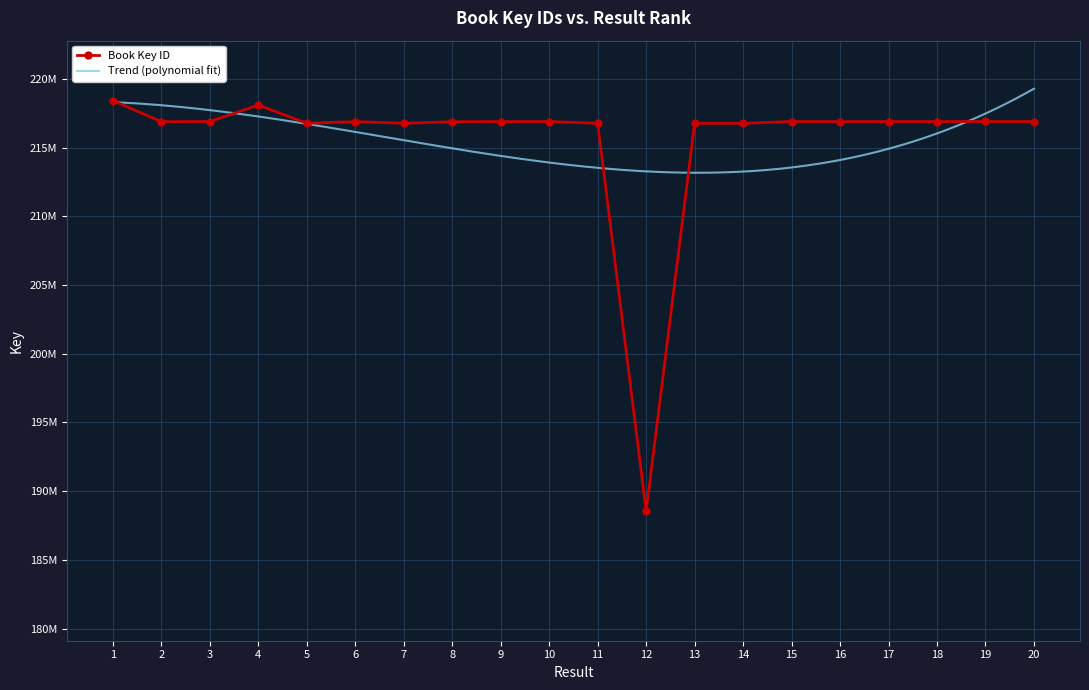

What is the value of the 7th point from the left?

216772148